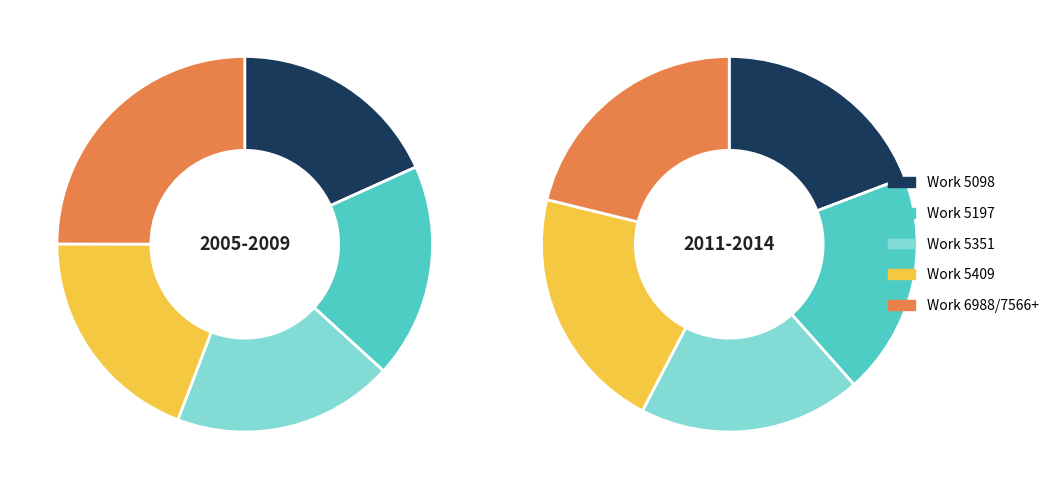

Does any single category account for the majority?

No